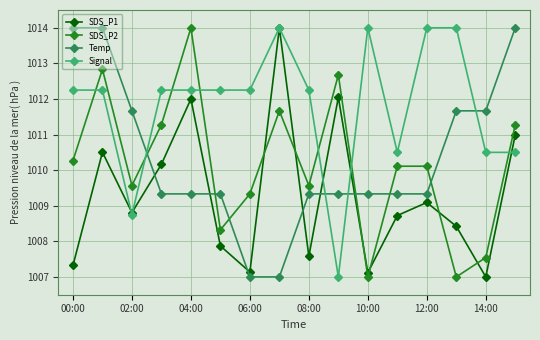

What is the value of the SDS_P2 point at the 8th from the left?

1011.7